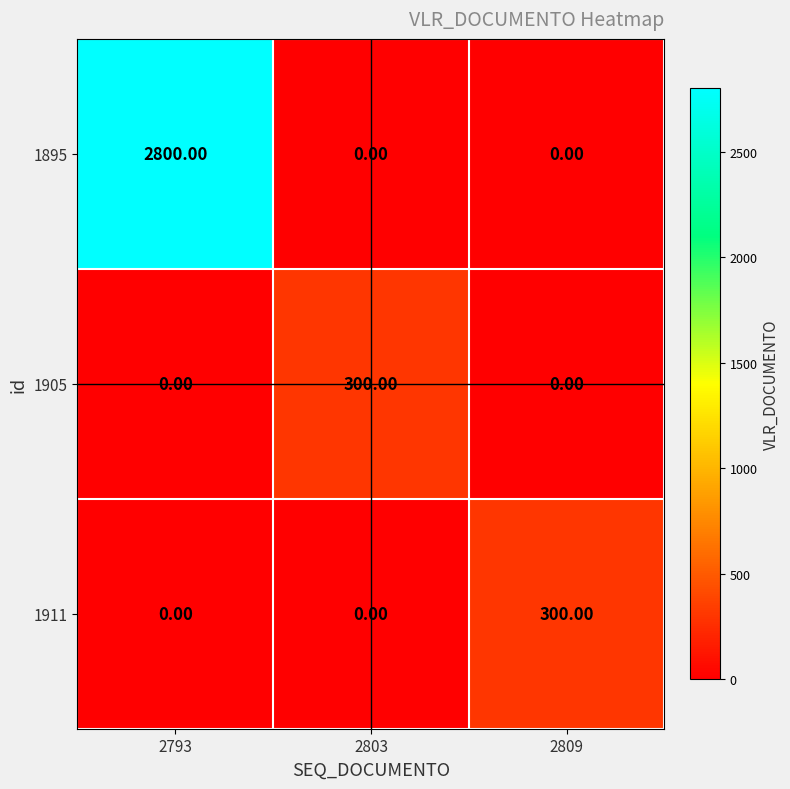

What is the sum of the 1895 values at 2809 and 2793?

2800